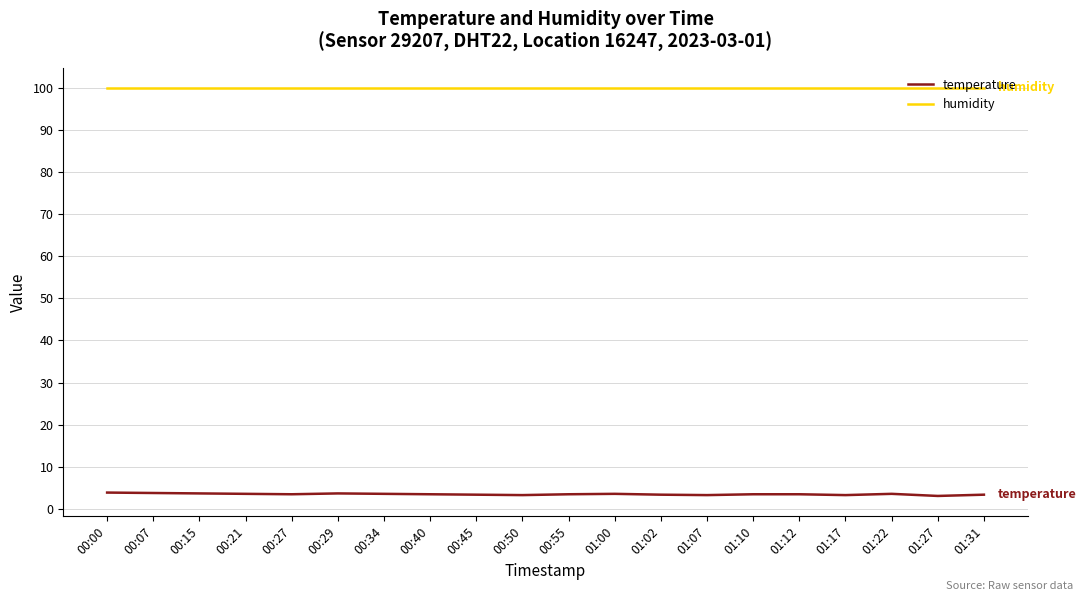

Is this an area chart (filled region under the line)?

No